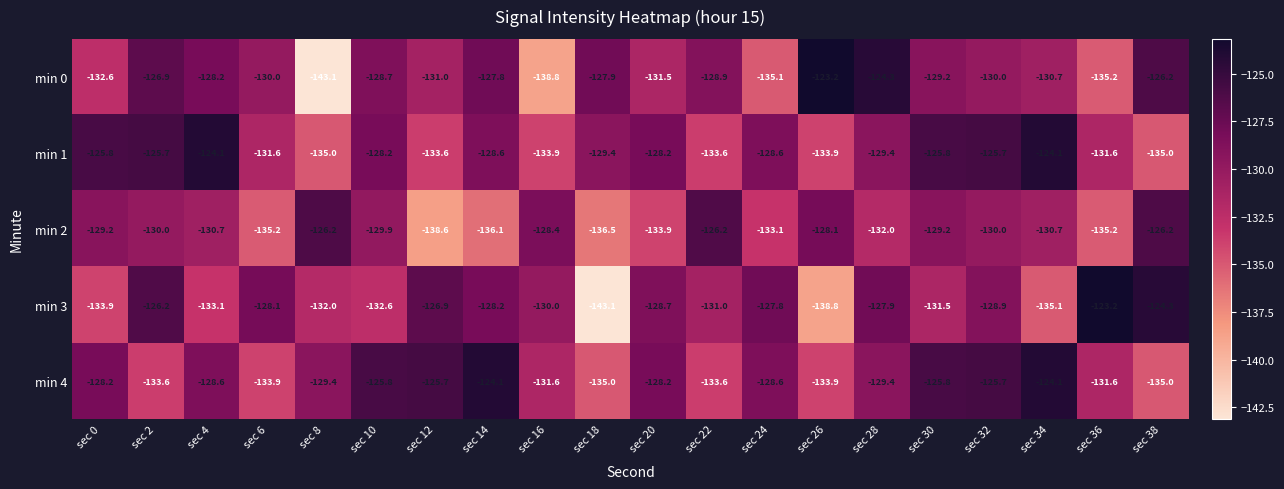

Where is min 2 nearest to the value -132?

sec 28